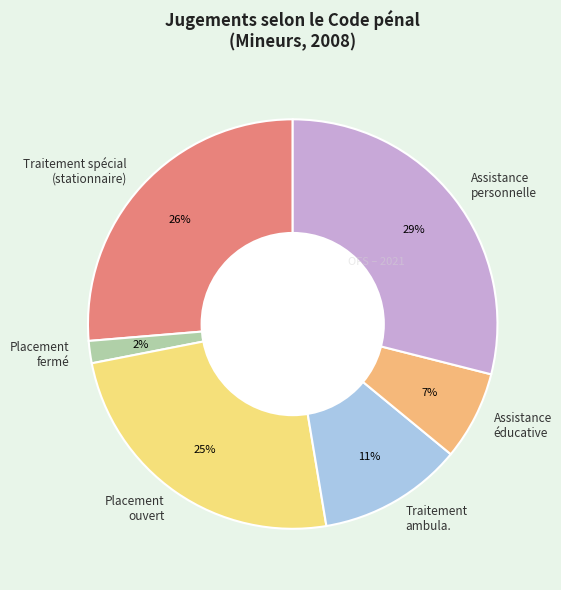

How many segments does this pie chart have?

6